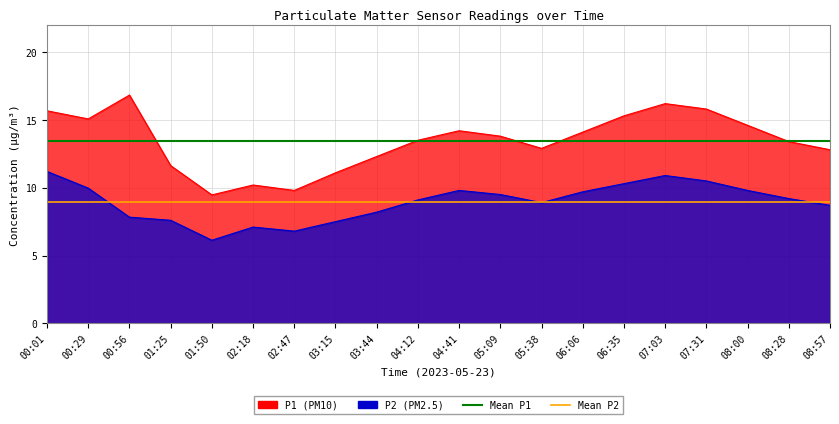

What is the maximum value for Mean P2?

8.9